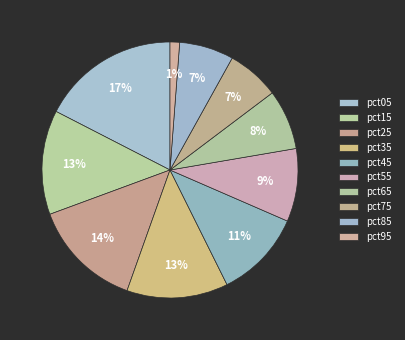

What percentage is the pct55 slice, to the nearest percent?

9%